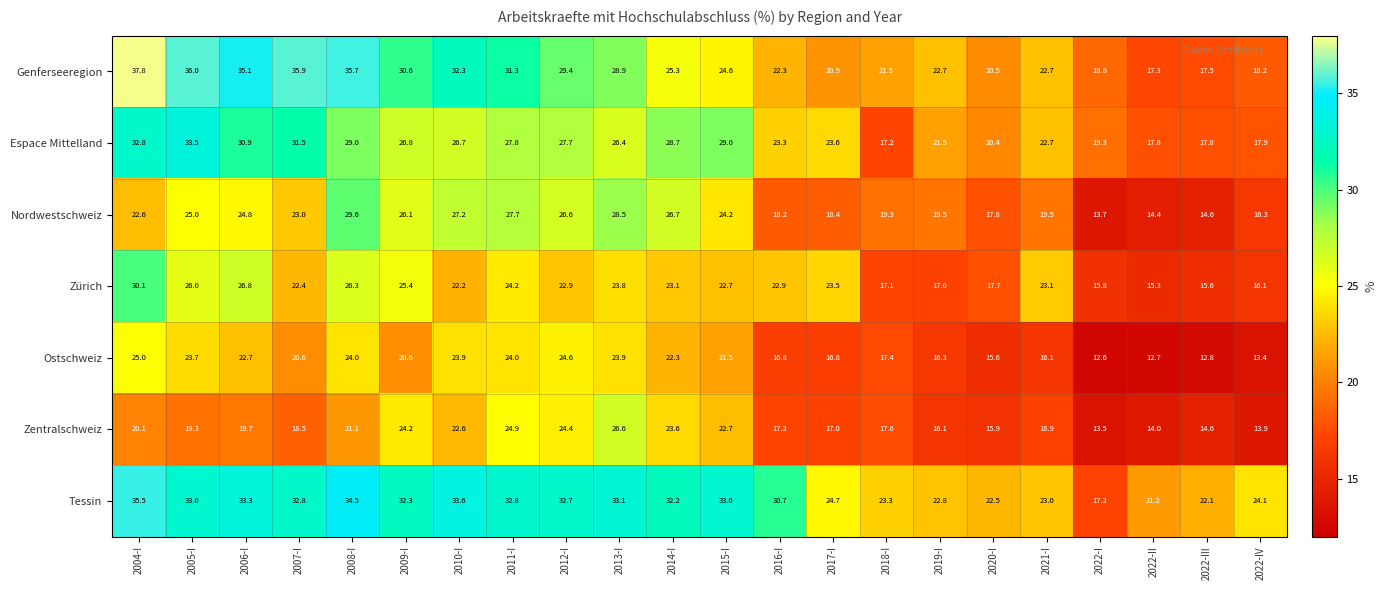

Which series changed the most between 2007-I and 2008-I?

Nordwestschweiz